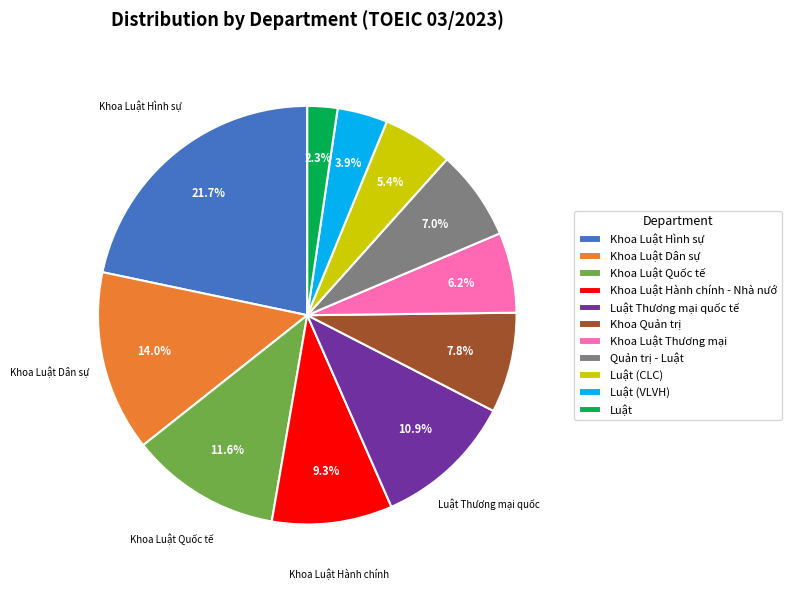

What percentage do Quản trị - Luật and Luật (CLC) together represent?

12.4%